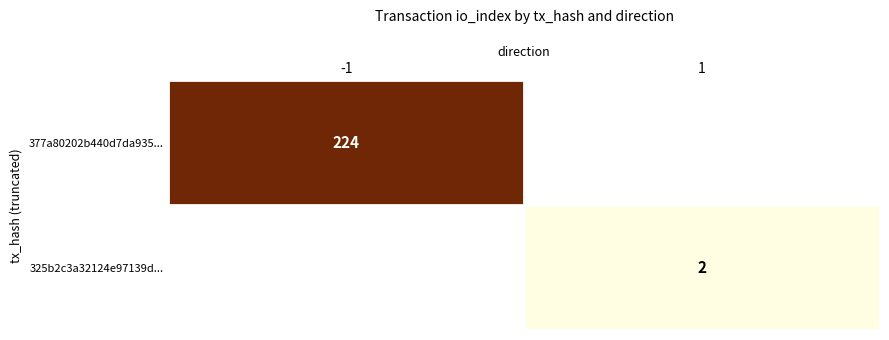

Is it true that 325b2c3a32124e97139d... equals 1 at 1?

False